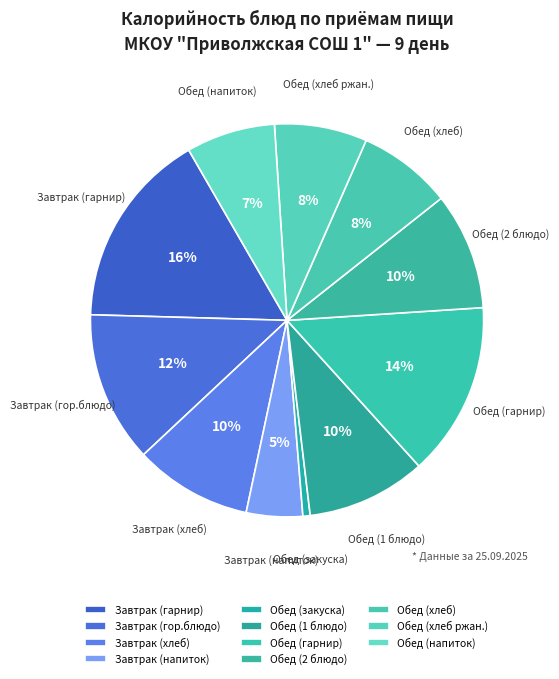

What percentage is the Обед (1 блюдо) slice, to the nearest percent?

10%